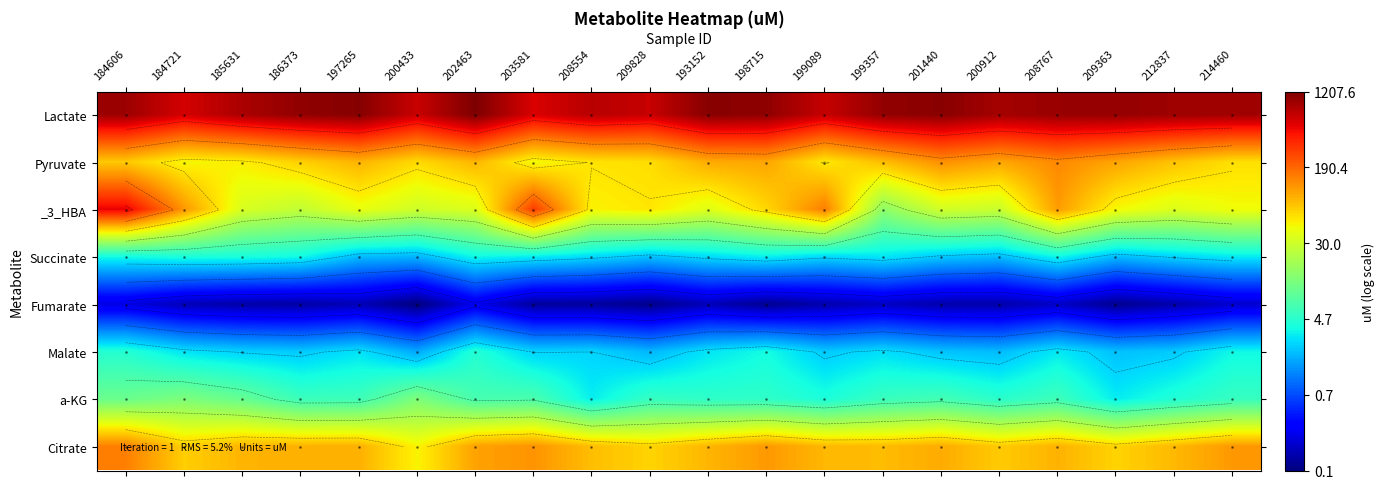

At how many categories does at least one series exceed 1?

20